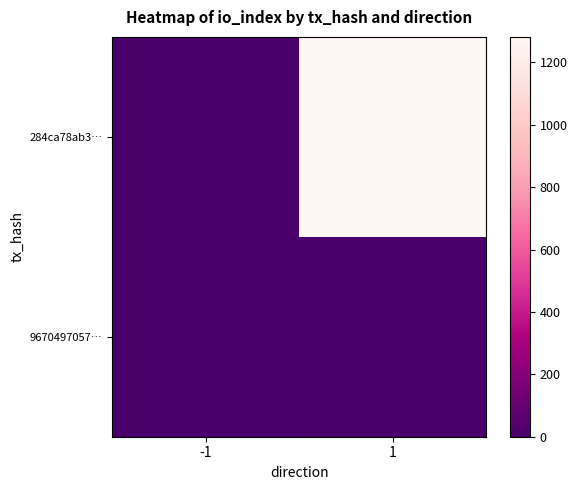

Which category has the lowest value across all series?

-1